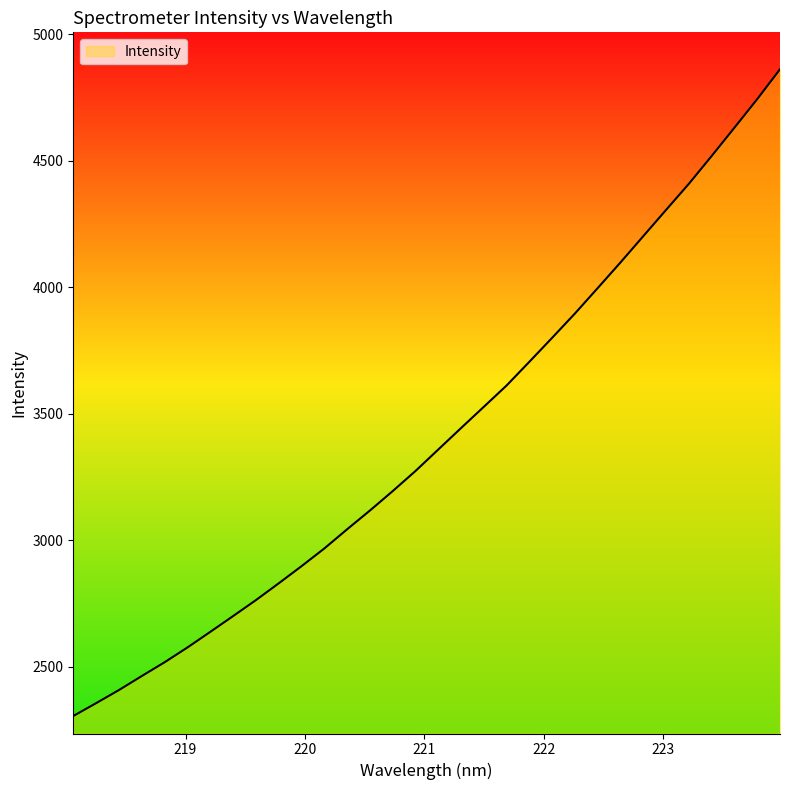

What is the minimum value shown in the chart?

2306.2